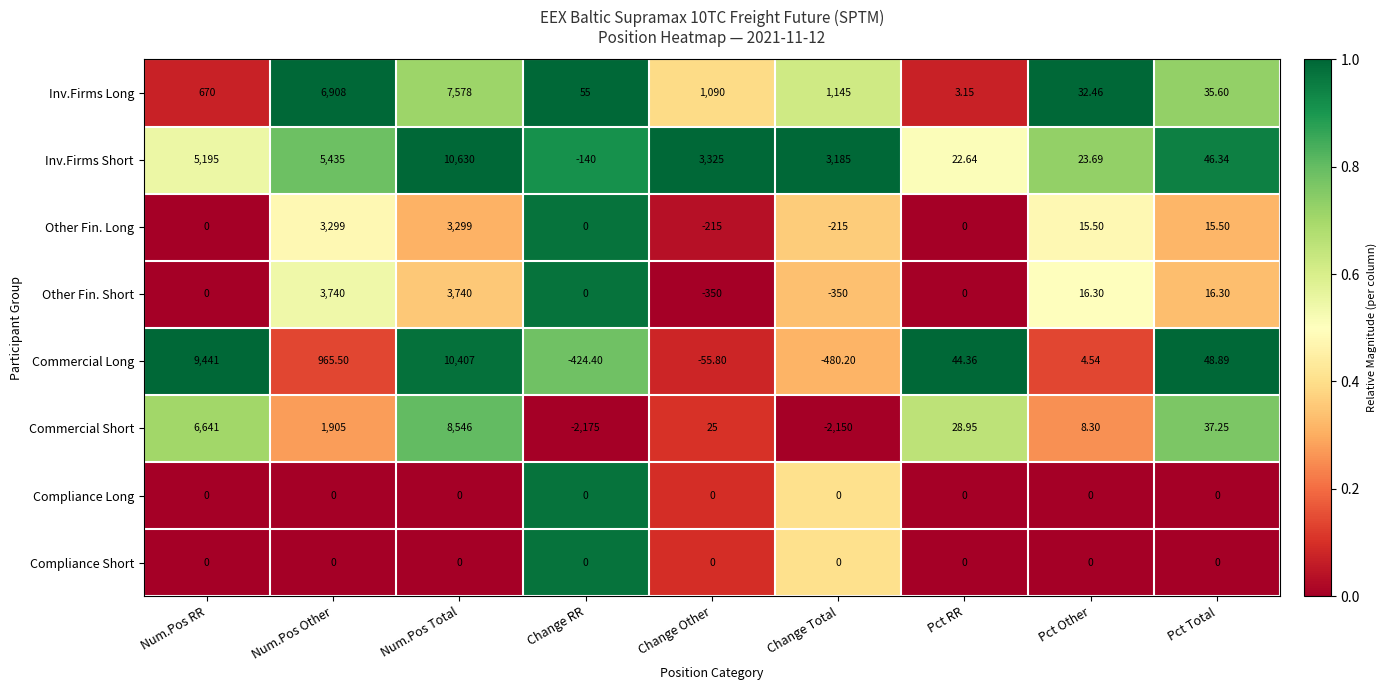

List the labels in order of Inv.Firms Short value, smallest first.

Change RR, Pct RR, Pct Other, Pct Total, Change Total, Change Other, Num.Pos RR, Num.Pos Other, Num.Pos Total